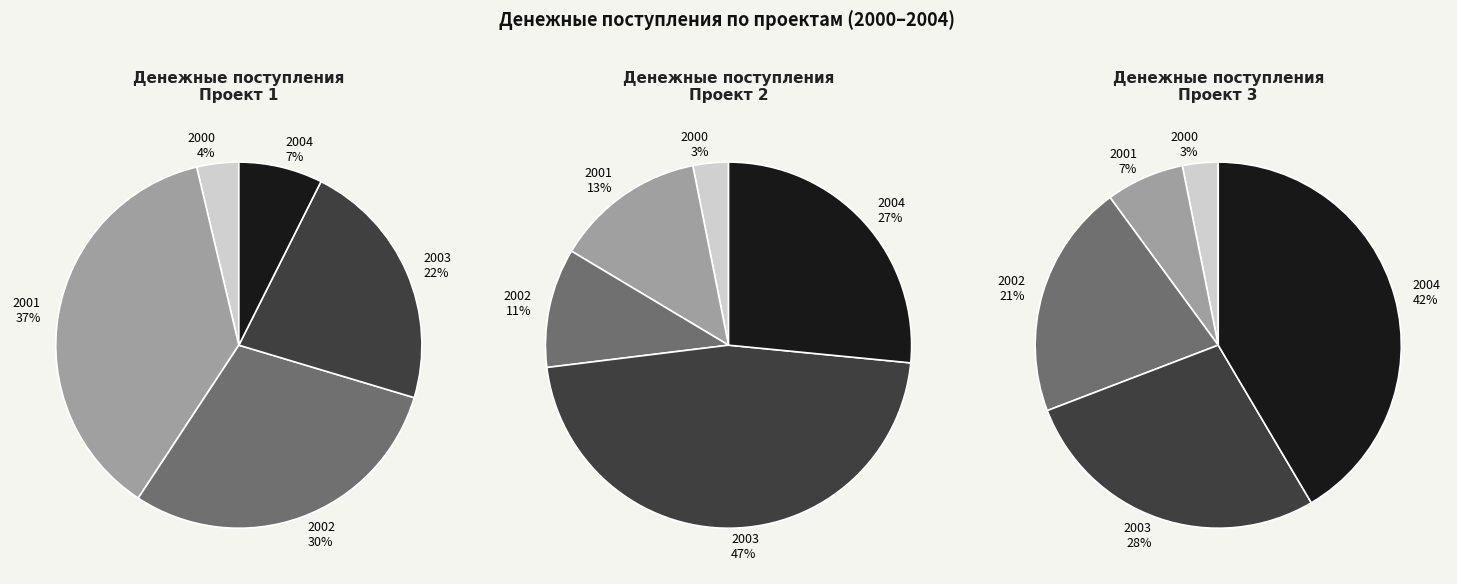

Combined, do 2000 and 2001 account for over 50%?

No